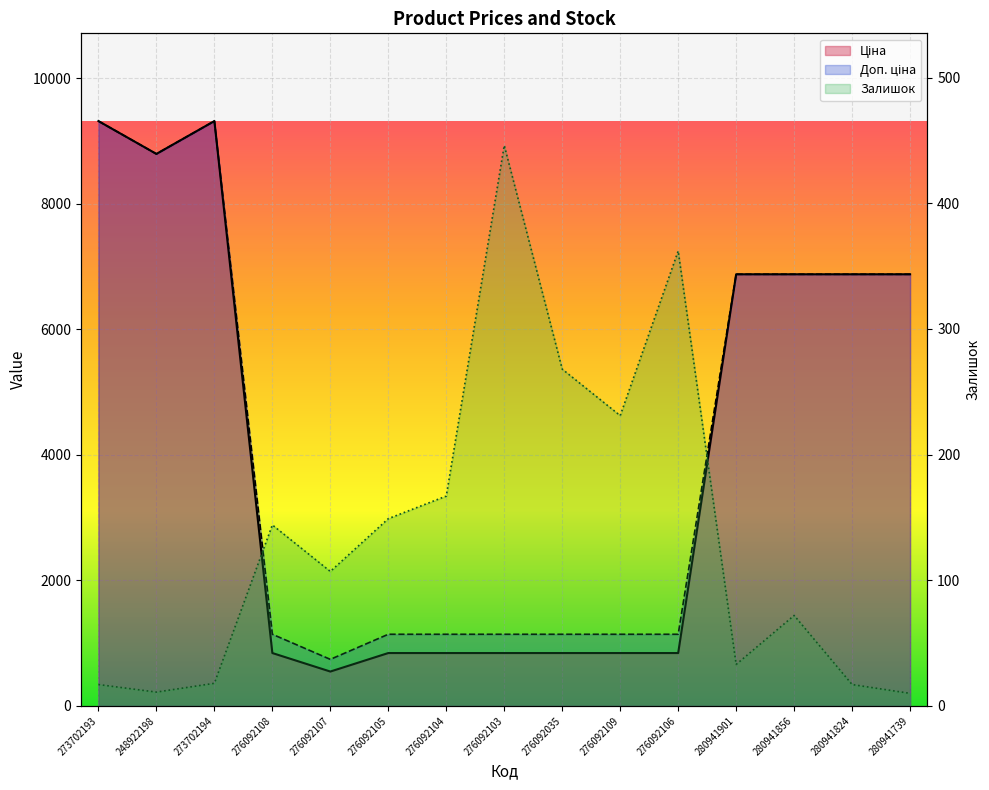

In Доп. ціна, how many points are lower than both neighbors (excluding endpoints)?

2